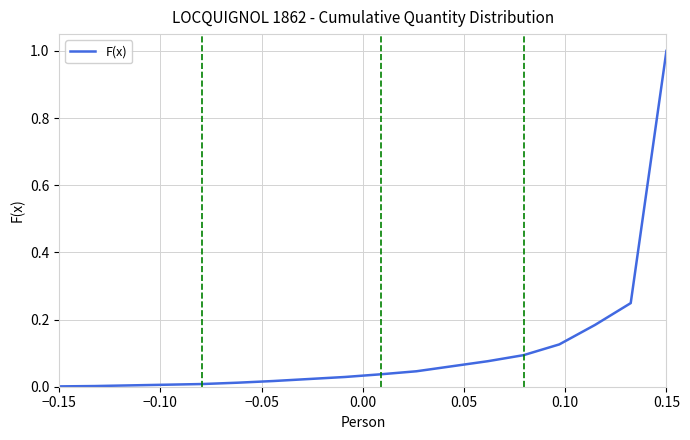

What is the difference between the maximum and minimum values?

1.0